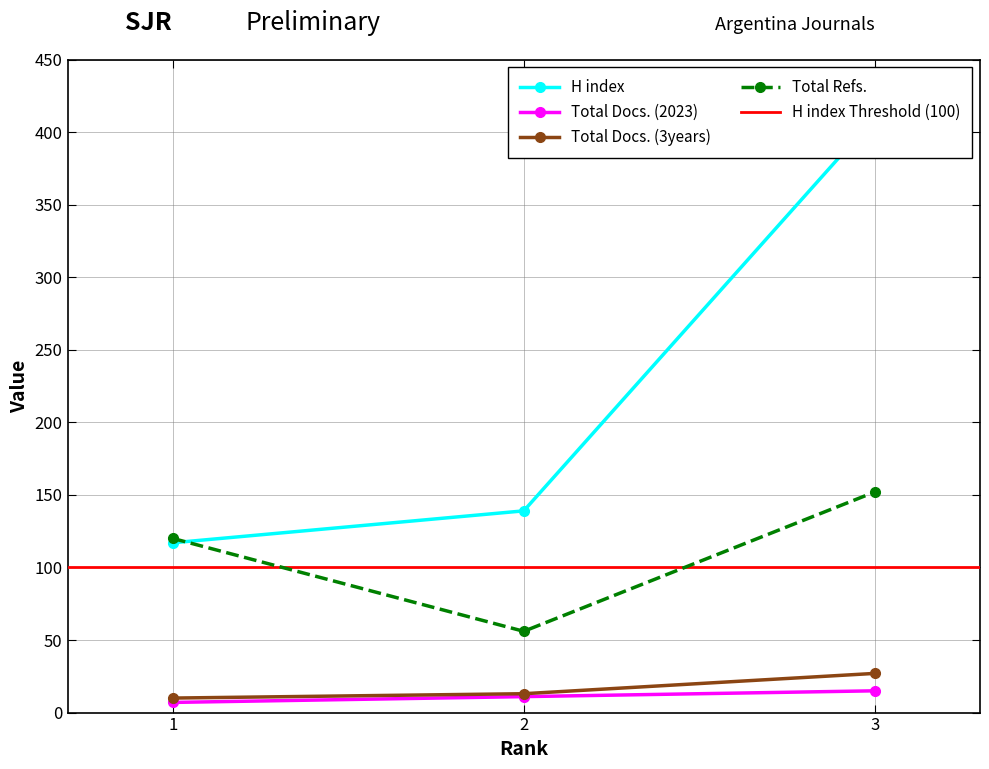

What is the difference between the Total Refs. values at 2 and 1?

64